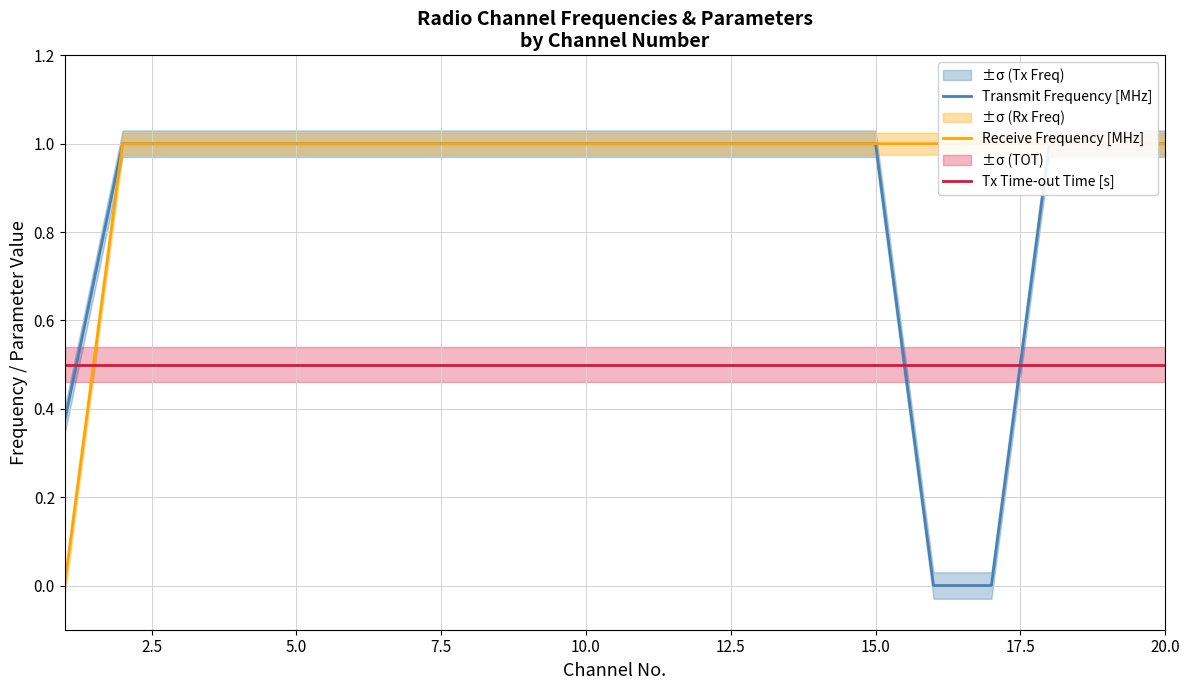

The value of Transmit Frequency [MHz] at 12.5 is 1.4. True or false?

False